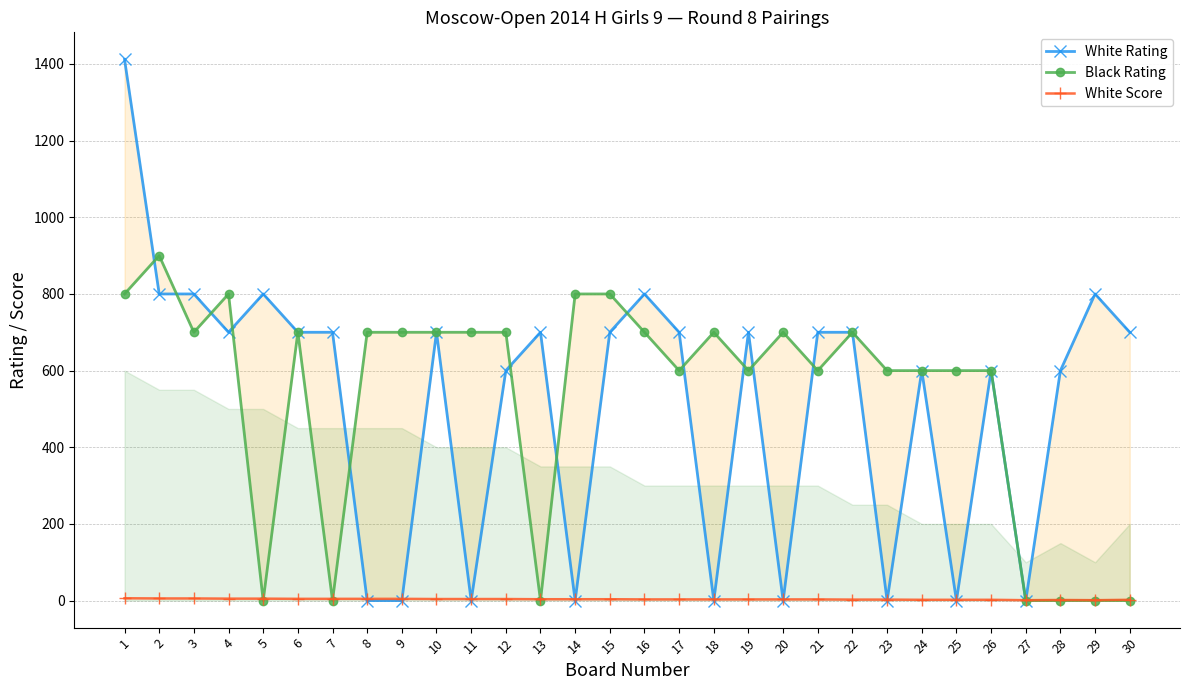

At which label is White Rating closest to 706?

4